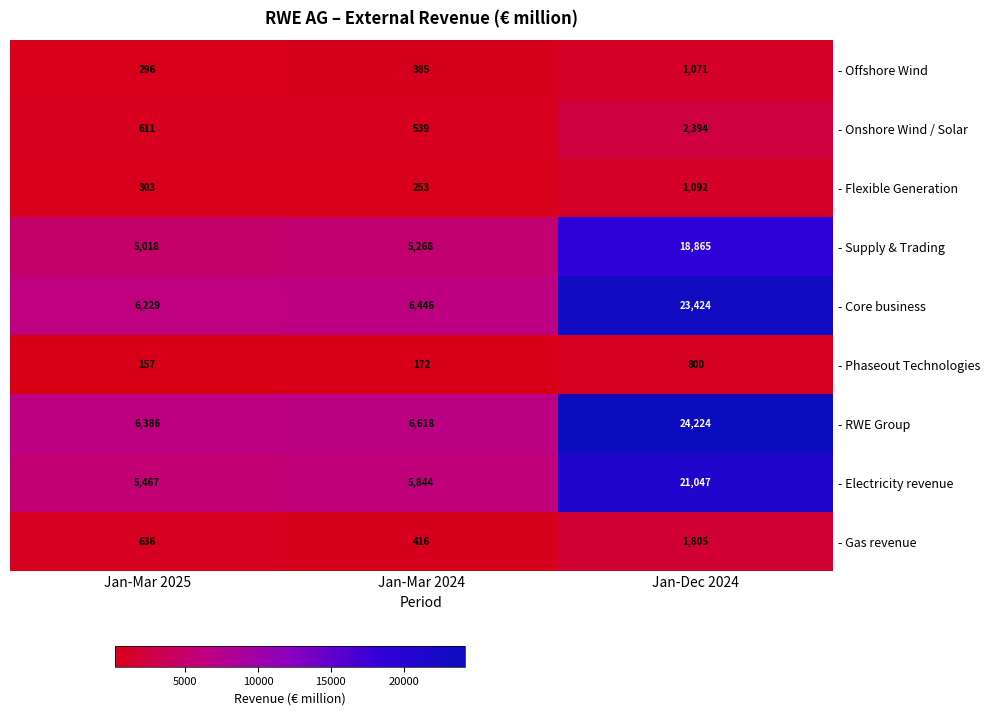

Which category has the highest value across all series?

Jan-Dec 2024